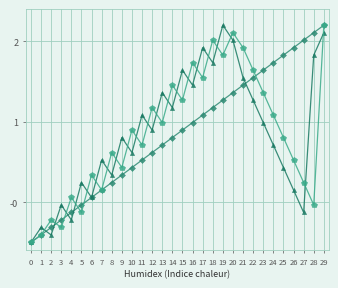

What is the total value across all series at 2?

-0.9